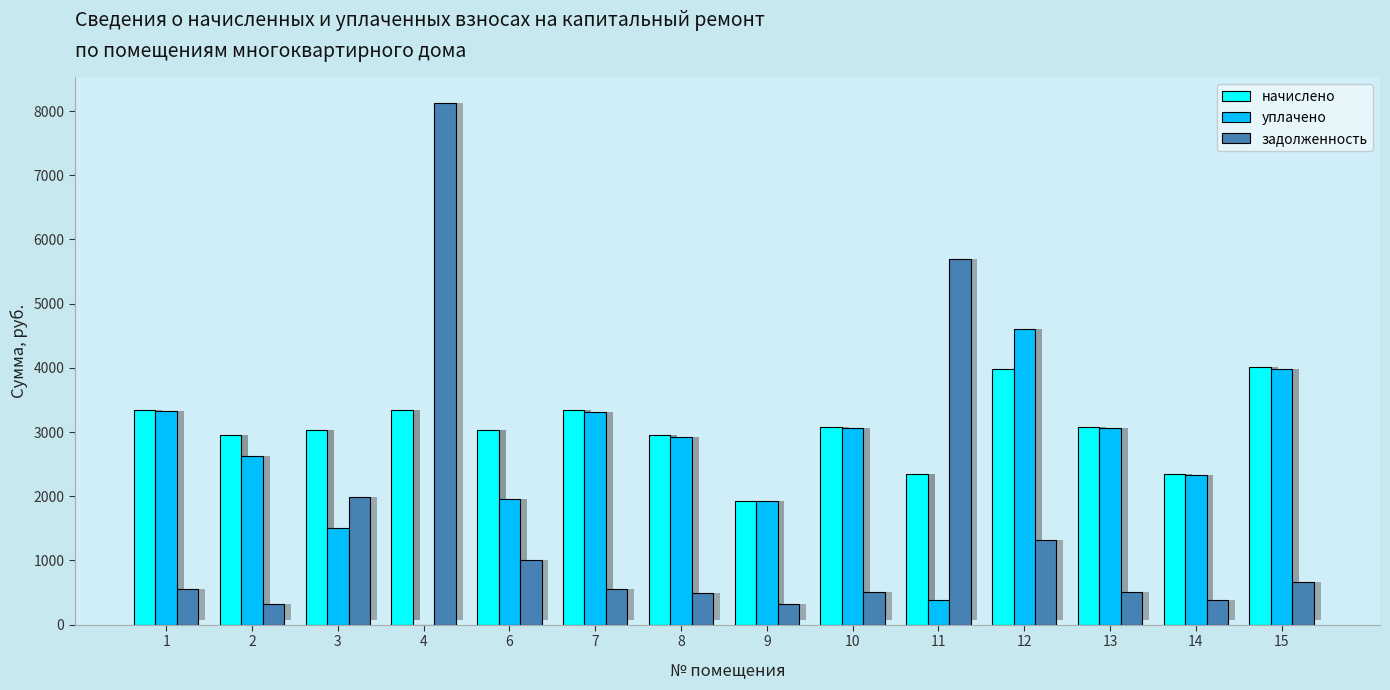

True or false: задолженность has a value of 728.5 at 1.

False